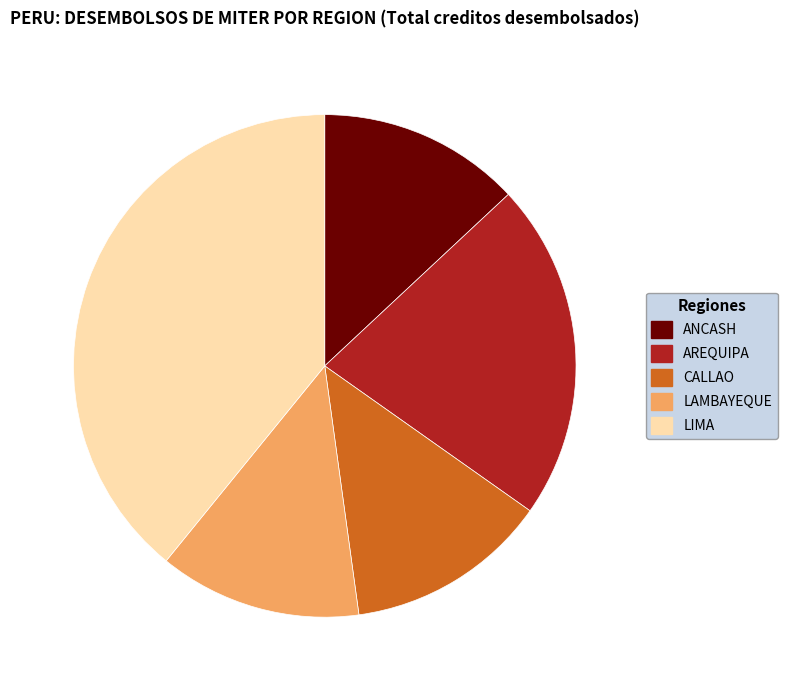

The AREQUIPA slice represents 36% of the pie. True or false?

False